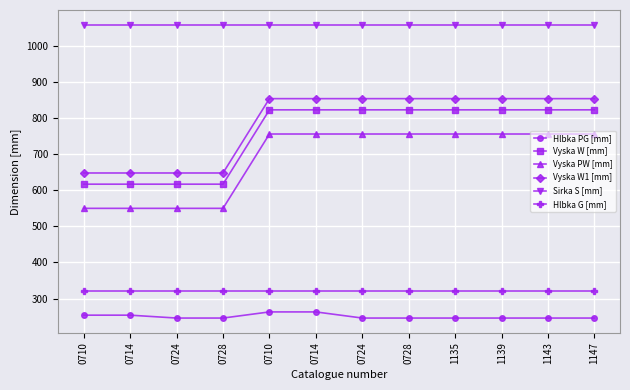

Is it true that Hlbka G [mm] equals 320 at 0710?

True